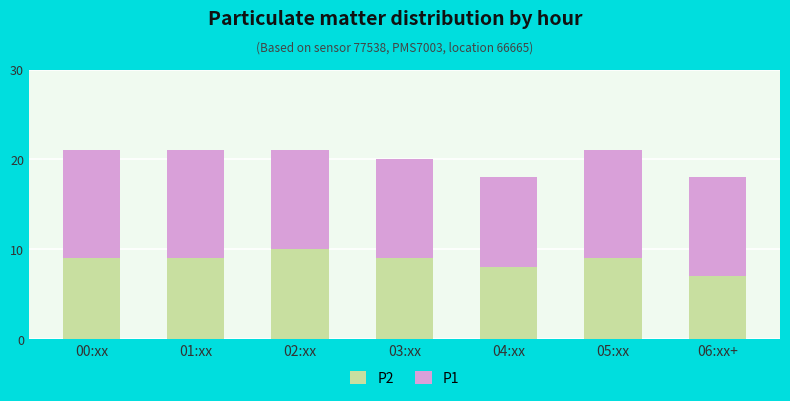

True or false: P2 has a value of 9 at 03:xx.

True